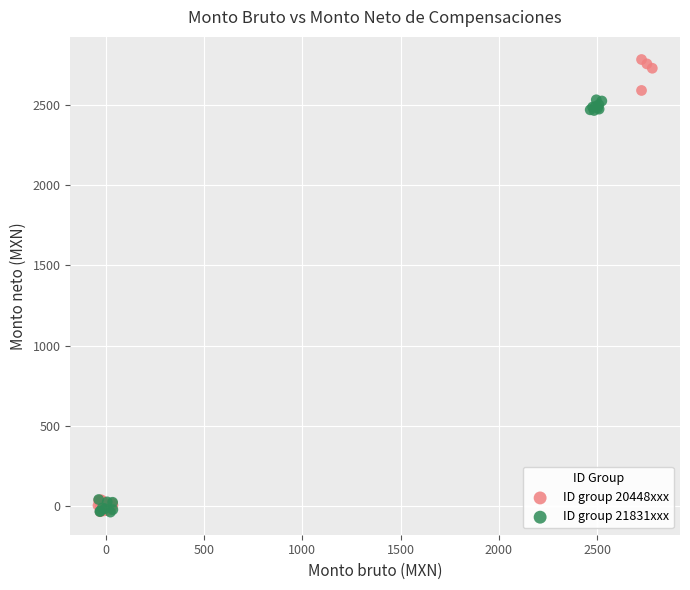

Which series has the largest Y range (max minus min)?

ID group 20448xxx